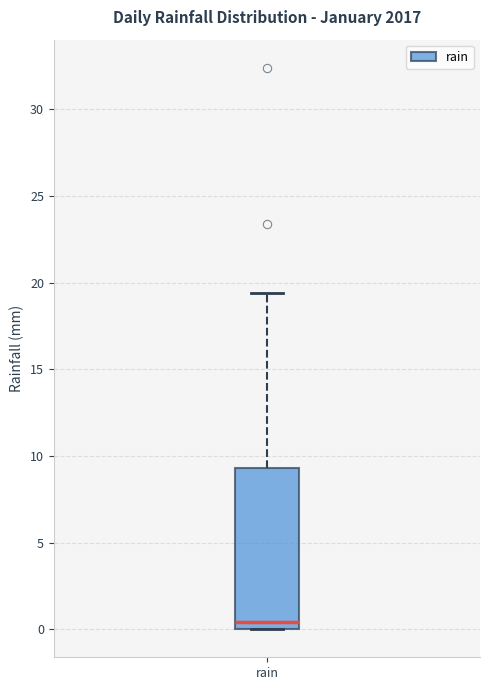

Read this box plot against the y-axis: the position of the median line, the range covered by the box, and the ends of both whiskers. The values are not printed on the chart, so give them approximately, as read against the axis.

median 0.5, box 0.0 to 9.5, whiskers 0.0 to 19.5